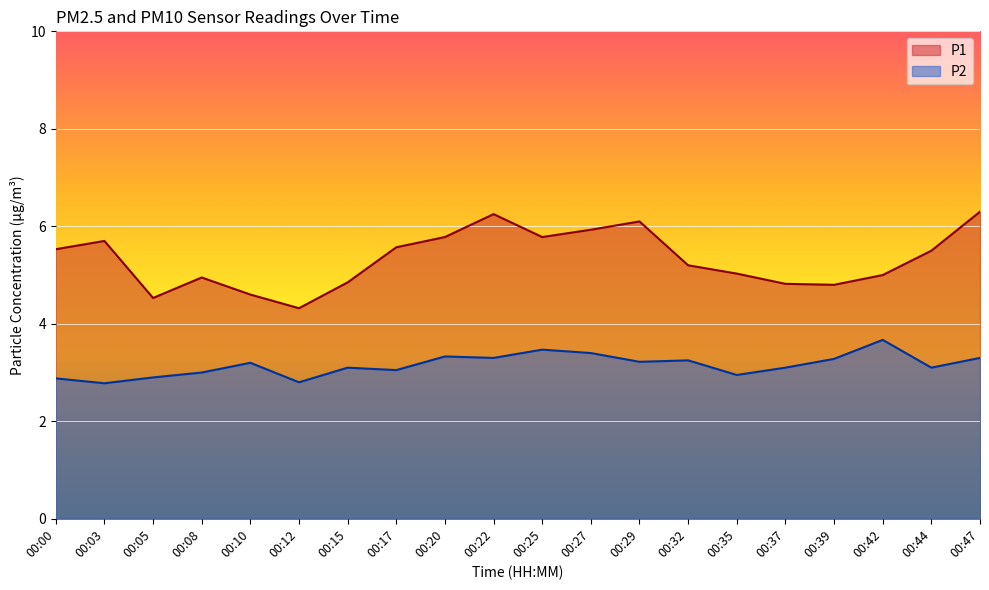

At 00:39, list the series in order from largest to smallest.

P1, P2